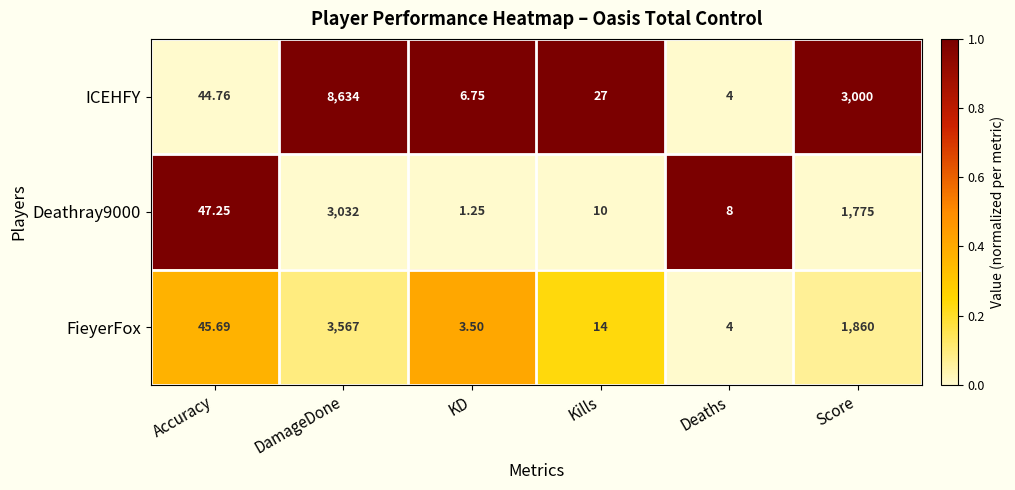

Where is Deathray9000 nearest to the value 1516?

Score